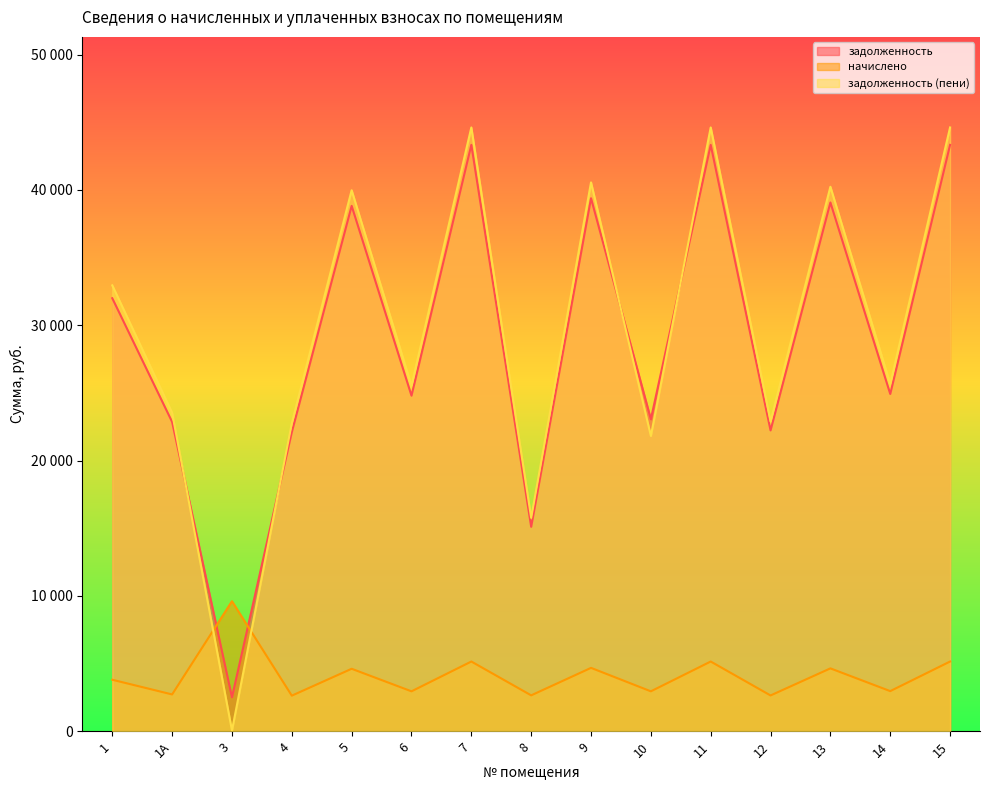

Reading left to right, extract all data points from this chart.

задолженность: 31996.7	22854.9	2507.4	22103.5	38821.9	24795.8	43330.3	15106.2	39385.6	23052.8	43330.3	22228.7	39072.5	24921.1	43330.3
начислено: 3801.8	2715.6	9604.7	2626.3	4612.8	2946.2	5148.5	2648.6	4679.8	2946.2	5148.5	2641.2	4642.6	2961.1	5148.5
задолженность (пени): 32947.2	23533.8	49.6	22760.0	39975.1	25532.4	44617.4	15768.4	40555.6	21821.4	44617.4	22889.0	40233.1	25661.4	44617.4